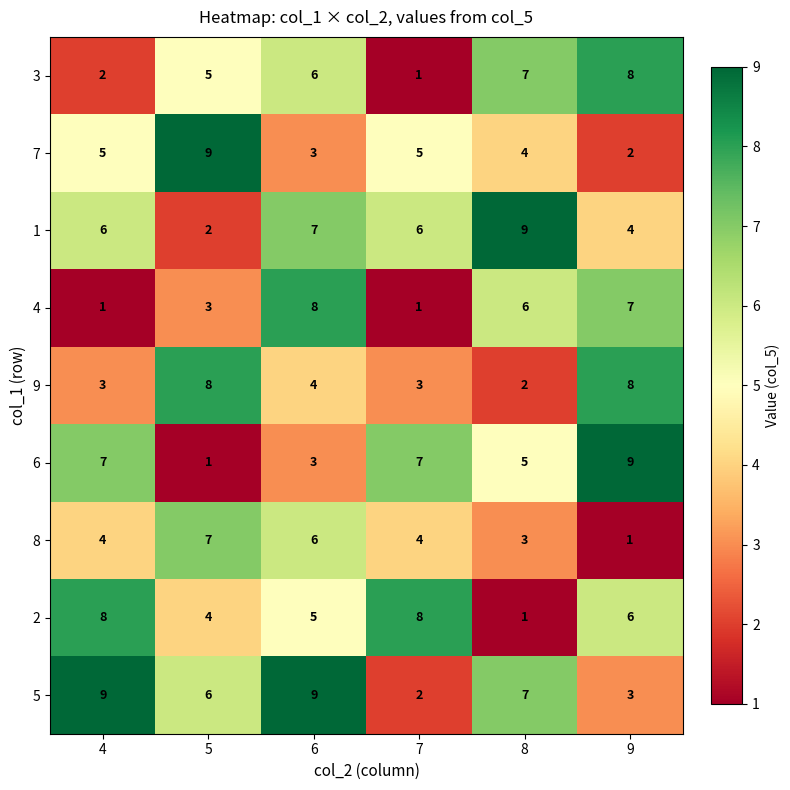

What is the spread (max minus min) of values at 5?

8